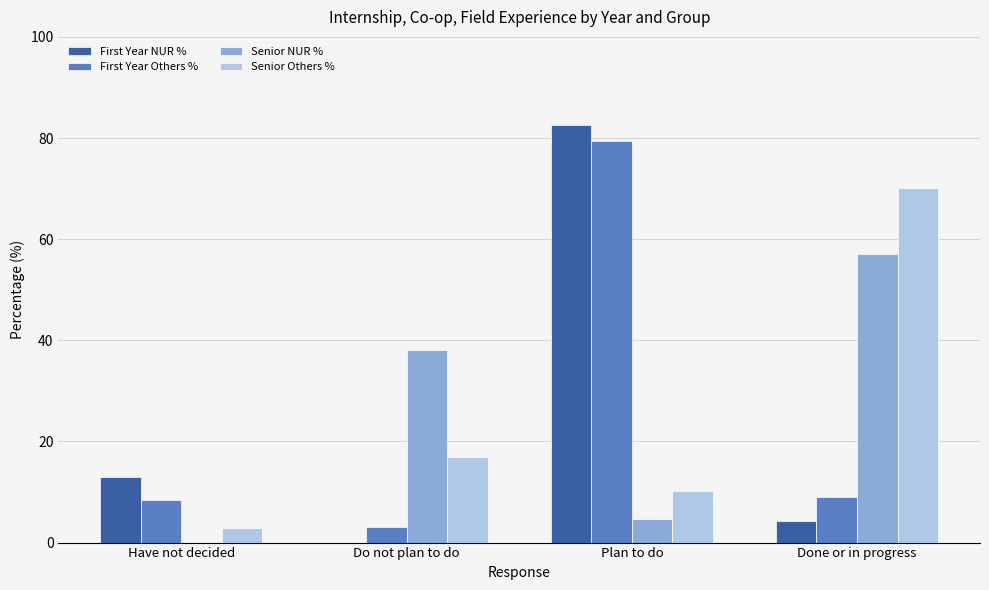

What is the maximum value for Senior Others %?

70.2